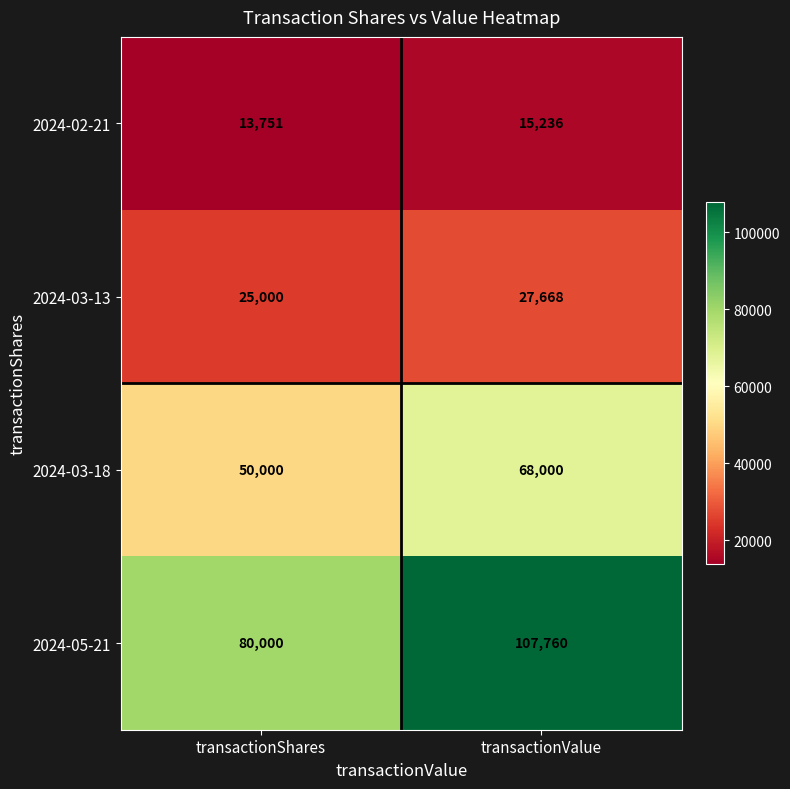

What is the difference between the highest and lowest values at transactionShares?

66249